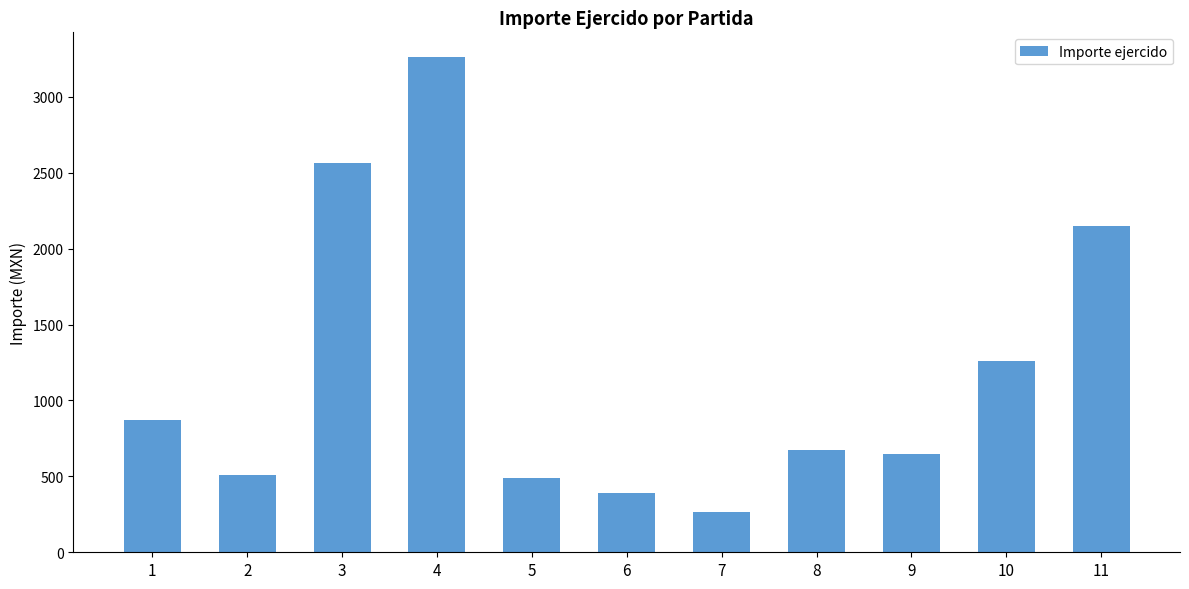

What is the value of the 2nd bar from the left?

510.0